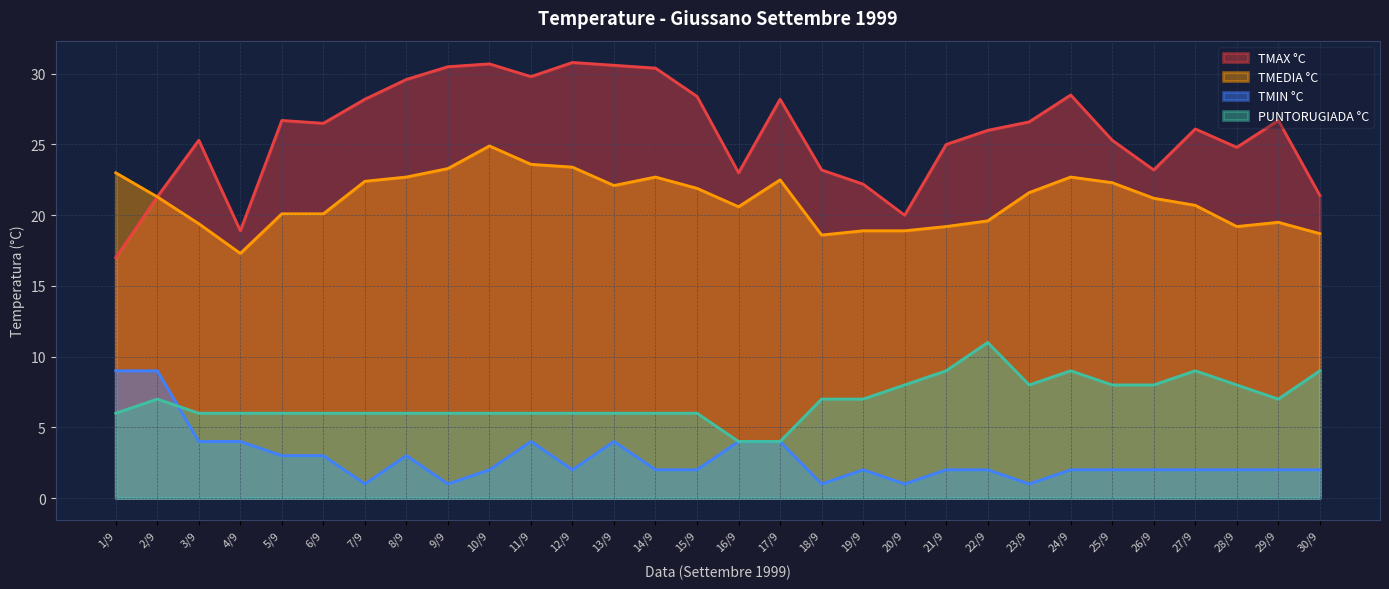

What is the sum of all TMEDIA °C values?

632.4